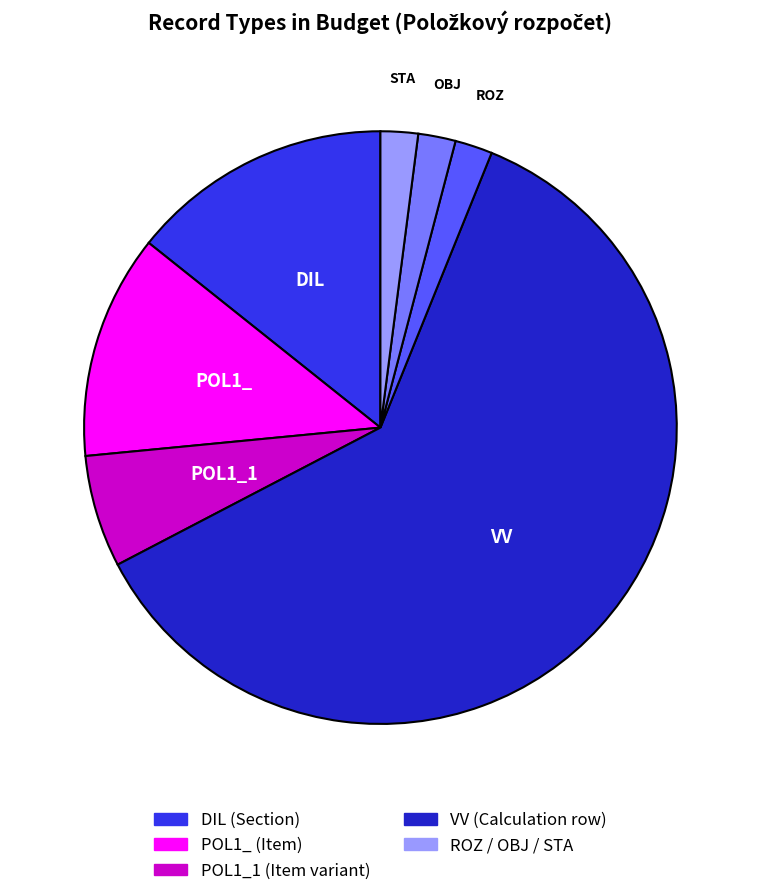

Does any single category account for the majority?

Yes